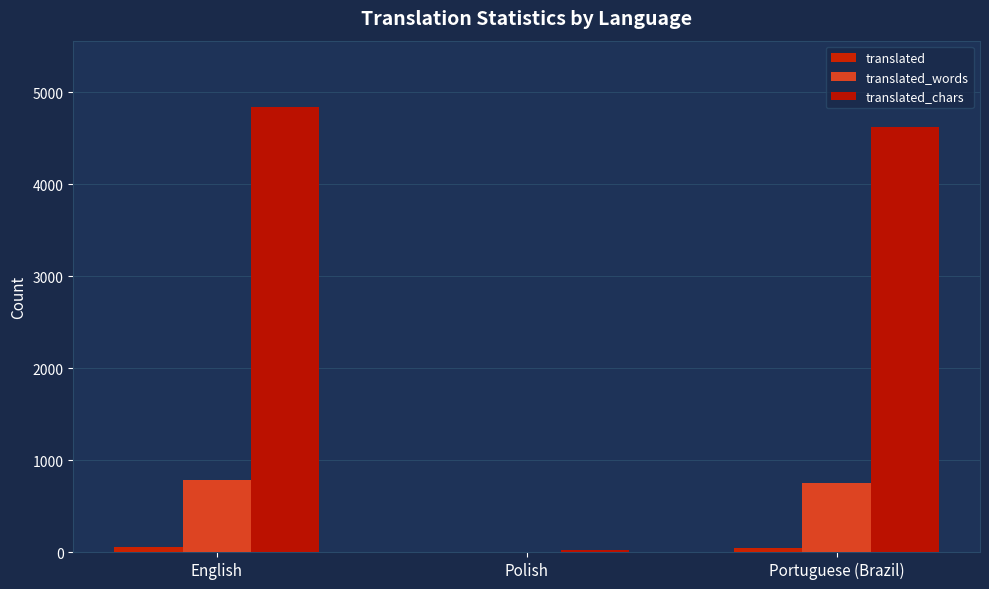

How many groups of bars are there?

3